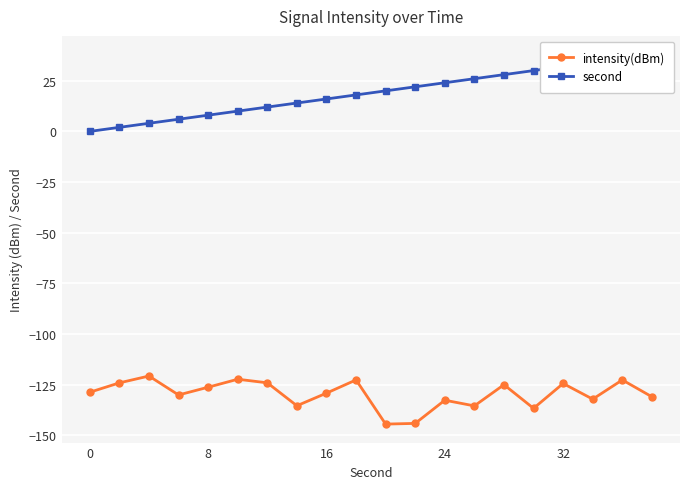

Is it true that intensity(dBm) equals -54.1 at 32?

False